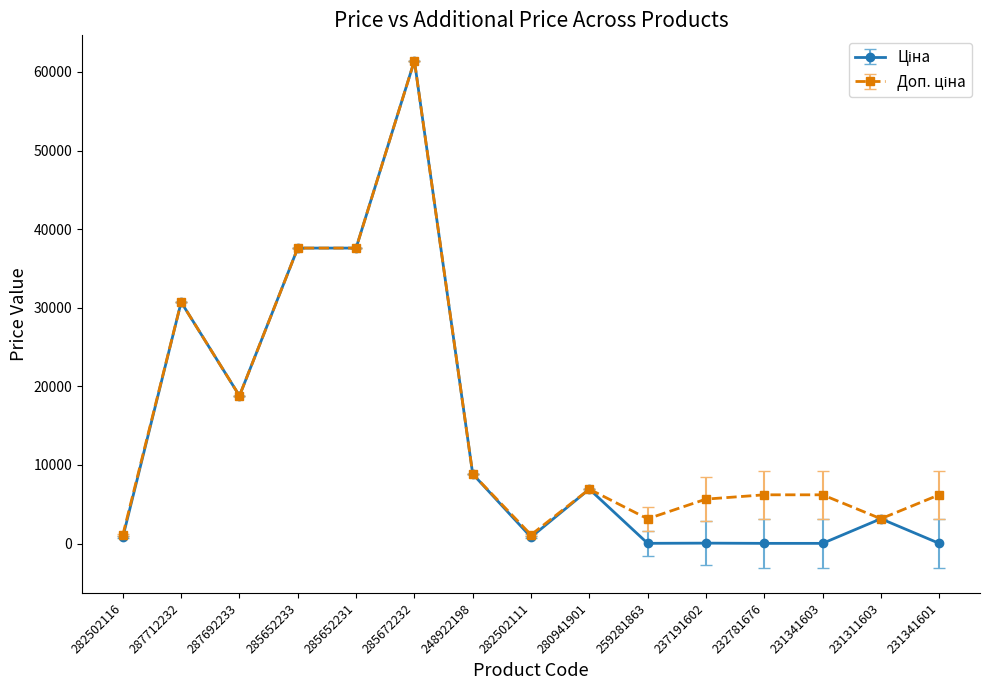

Which category has the highest value across all series?

285672232